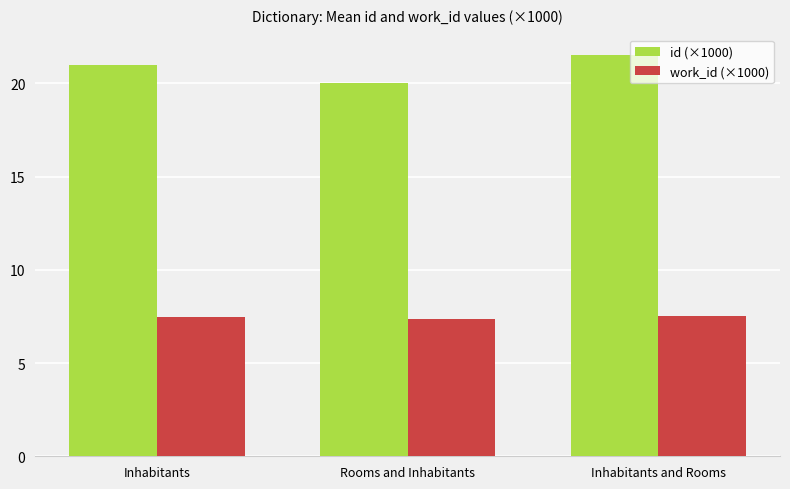

Is it true that id (×1000) equals 21.5 at Inhabitants and Rooms?

True